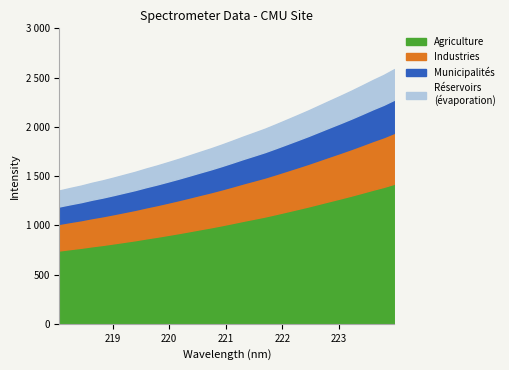

Reading right to left, extract all data points from this chart.

2586.4	2526.5	2475.0	2420.2	2366.6	2315.4	2265.8	2215.6	2165.4	2118.2	2071.6	2025.5	1980.6	1940.7	1901.4	1860.0	1819.7	1781.4	1745.9	1709.7	1674.0	1640.1	1607.0	1576.3	1543.2	1514.0	1484.7	1456.5	1431.7	1403.4	1379.5	1354.2